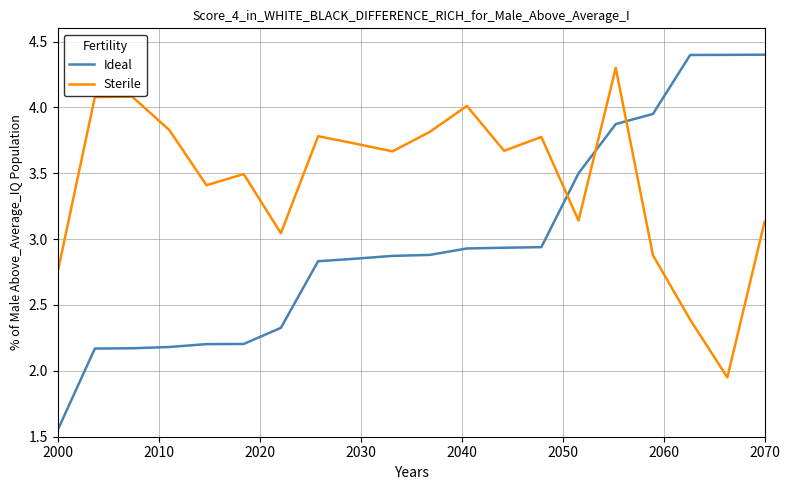

Rank the series by their maximum value, from lowest to highest.

Sterile, Ideal